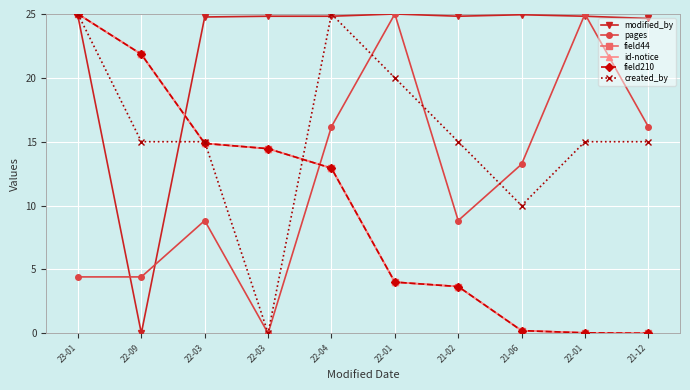

Does the chart have visible grid lines?

Yes